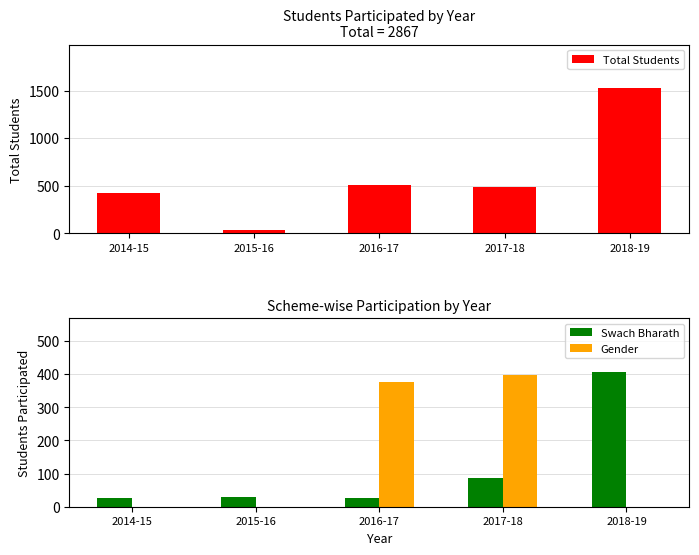

What is the average value of the Total Students series?

593